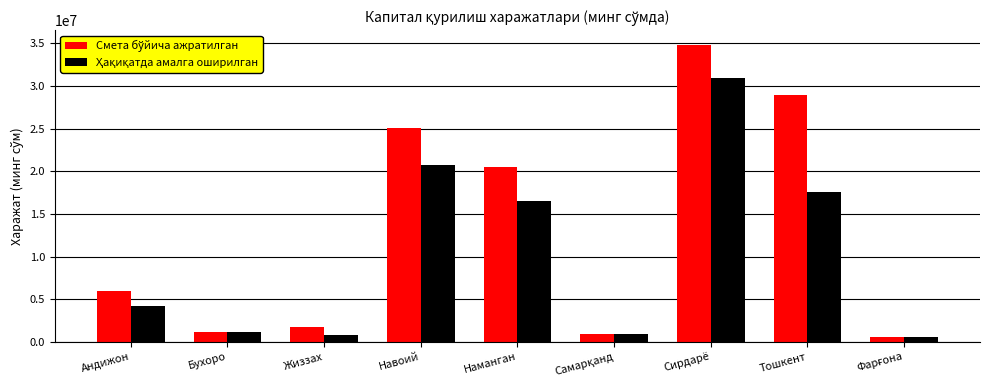

How many series are shown in this chart?

2